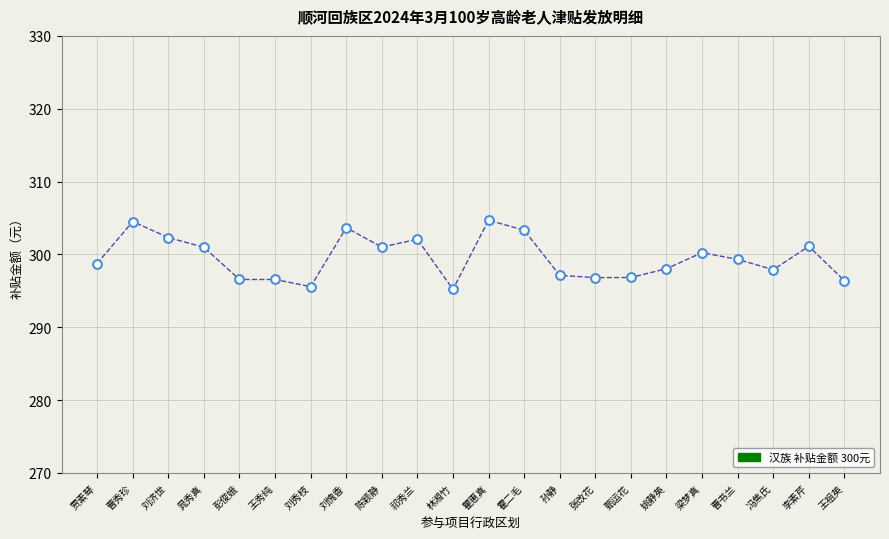

What is the range of Y values (max minus min)?

9.5